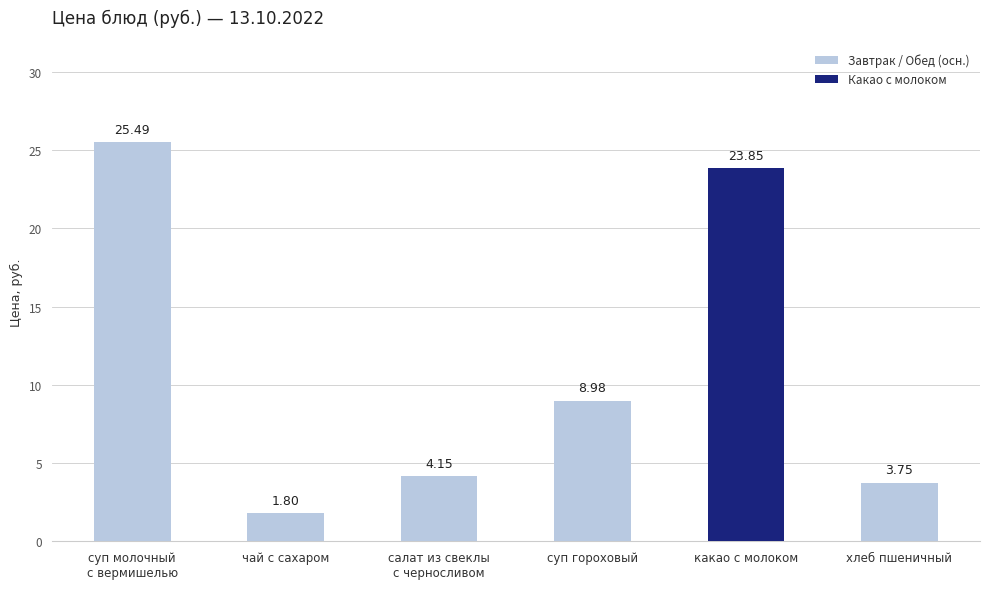

Which label corresponds to the smallest value in the chart?

чай с сахаром